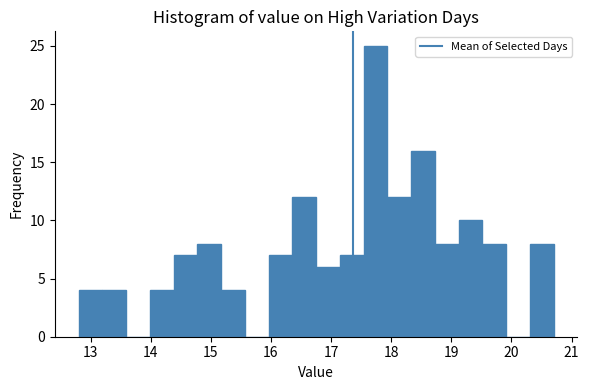

Around what value on the x-axis is the tallest bar? Give the approximate position of its centre, as read against the axis.

17.7